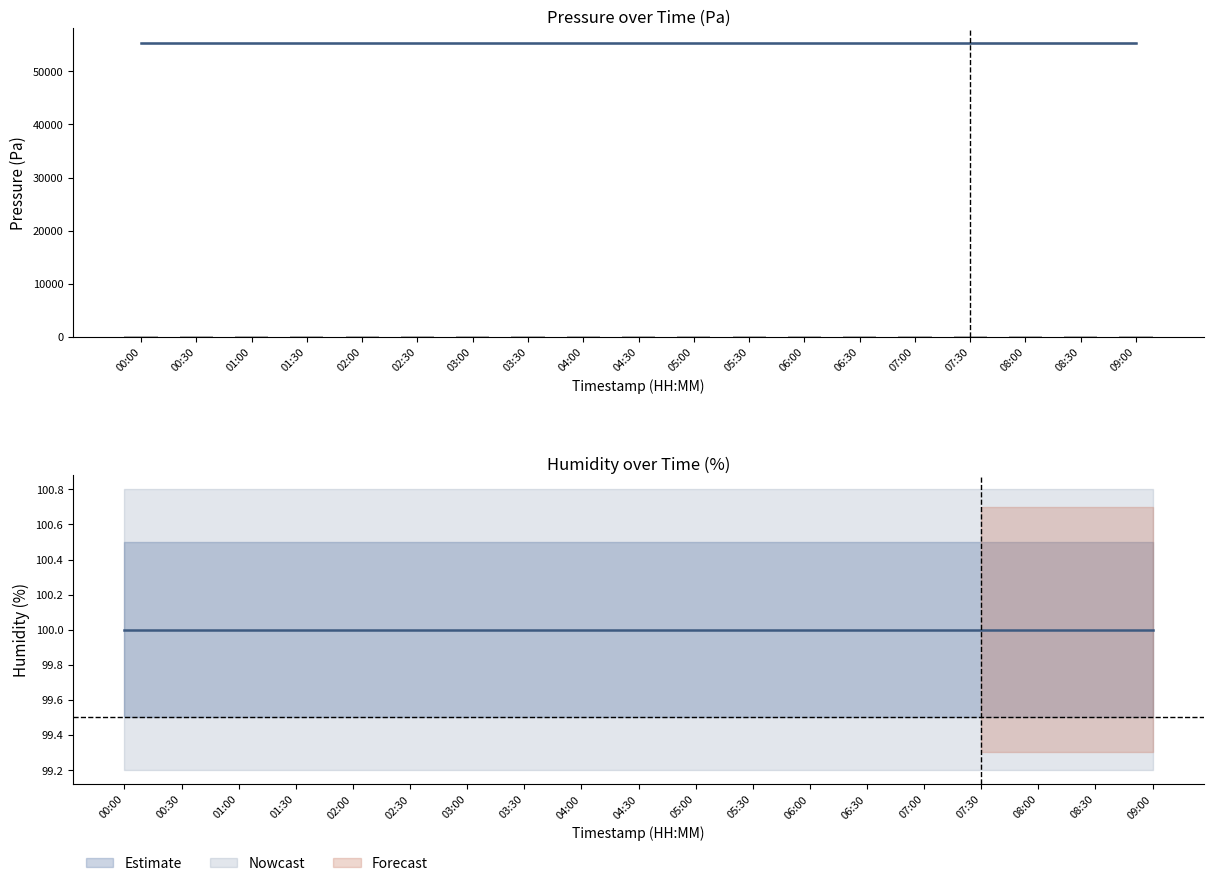

Does the chart contain any negative values?

No